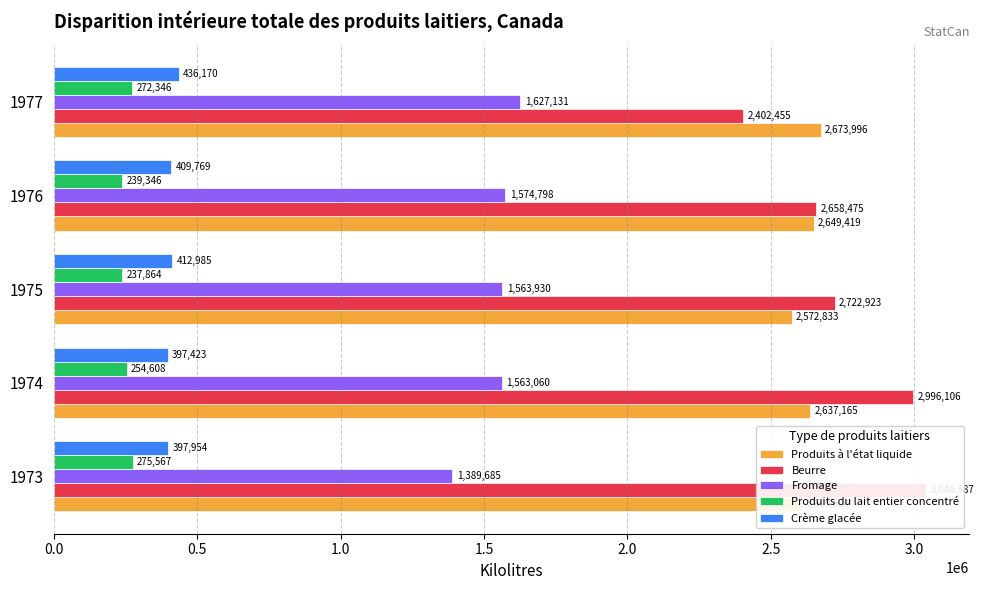

Count the number of data series in this chart.

5